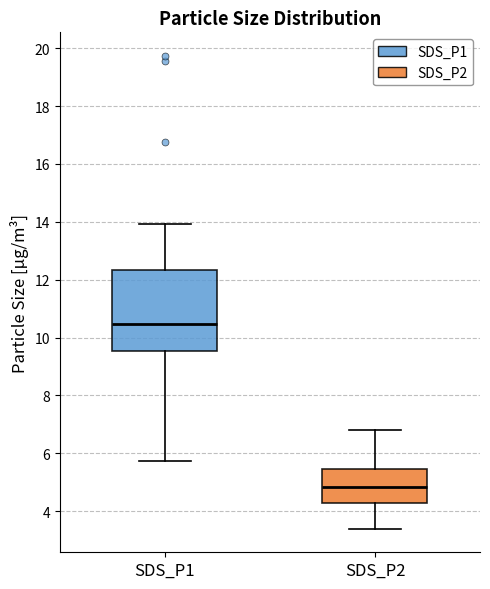

Where does the upper whisker of the box for SDS_P1 end on the y-axis? The values are not printed on the chart, so give them approximately, as read against the axis.

14.0